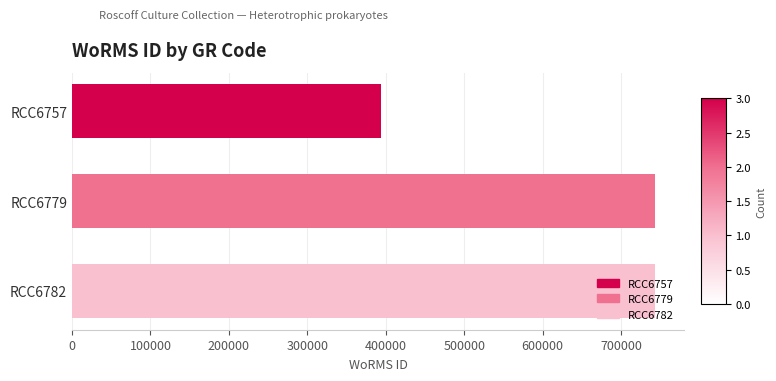

What is the minimum value shown in the chart?

393979